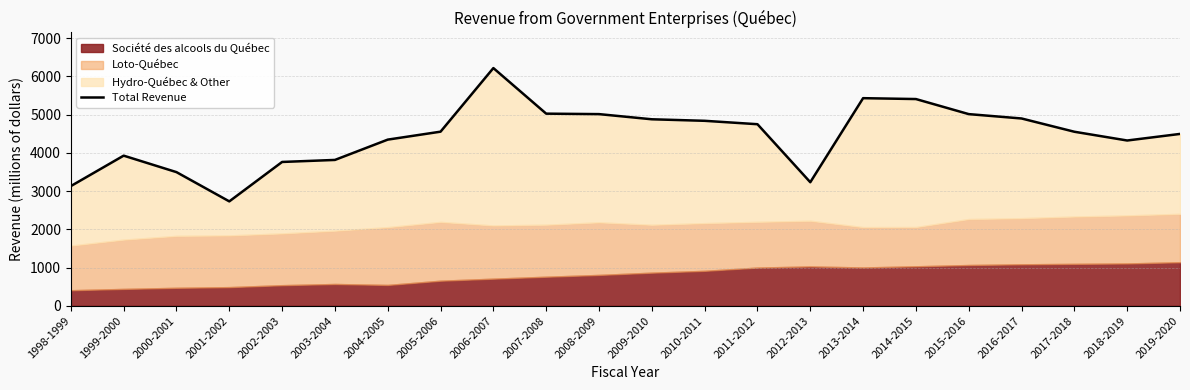

How many values are below 4554?

11